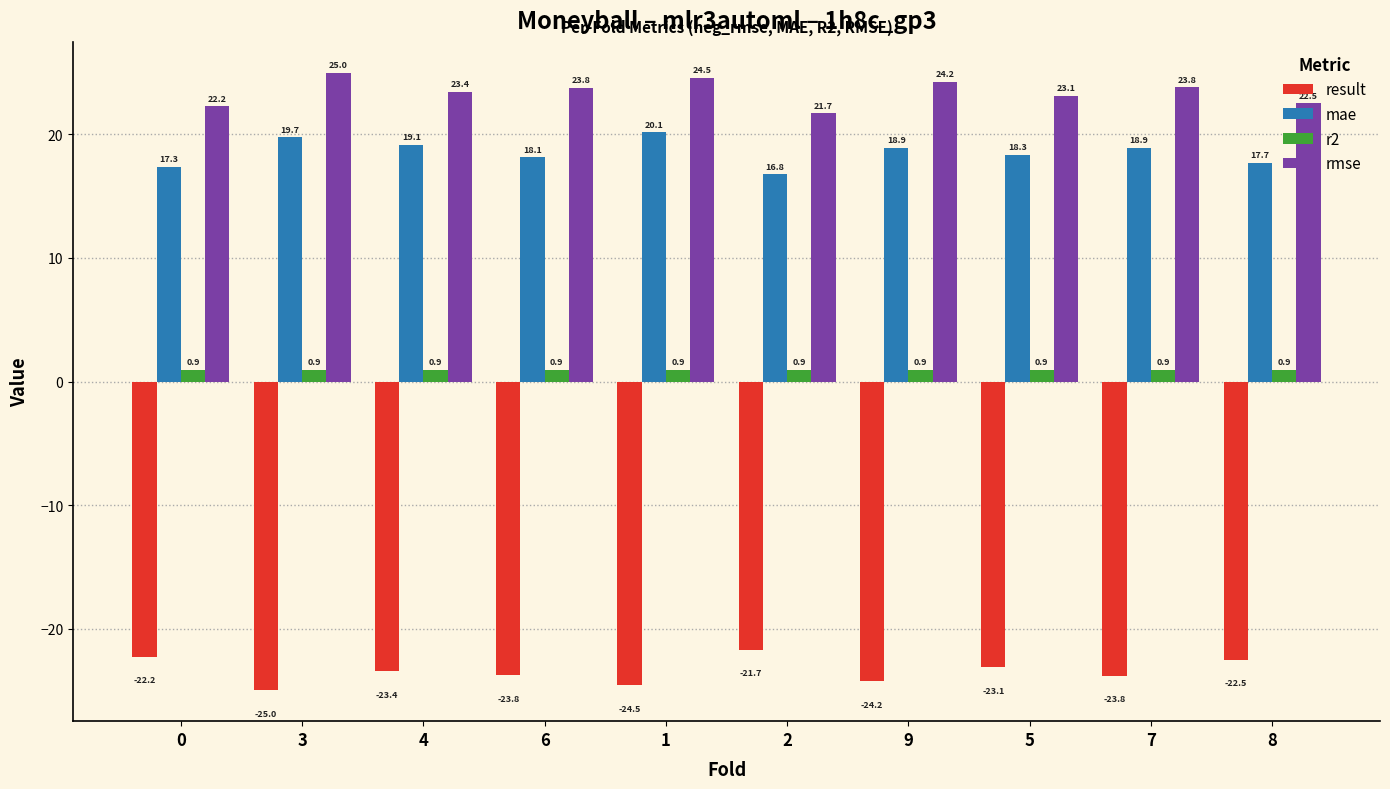

What is the label of the 9th bar from the left?

7